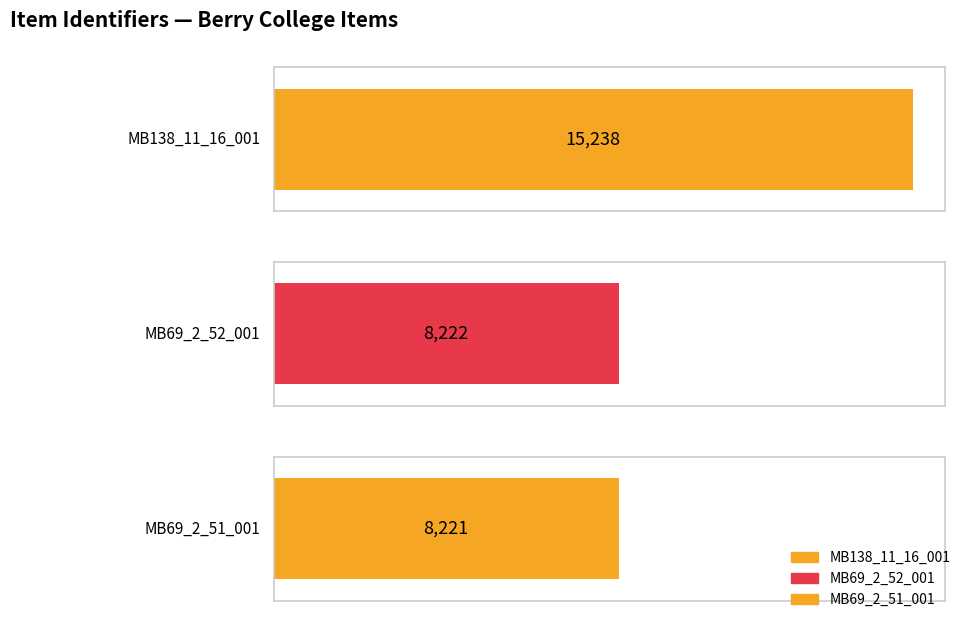

Does the chart contain stacked bars?

No